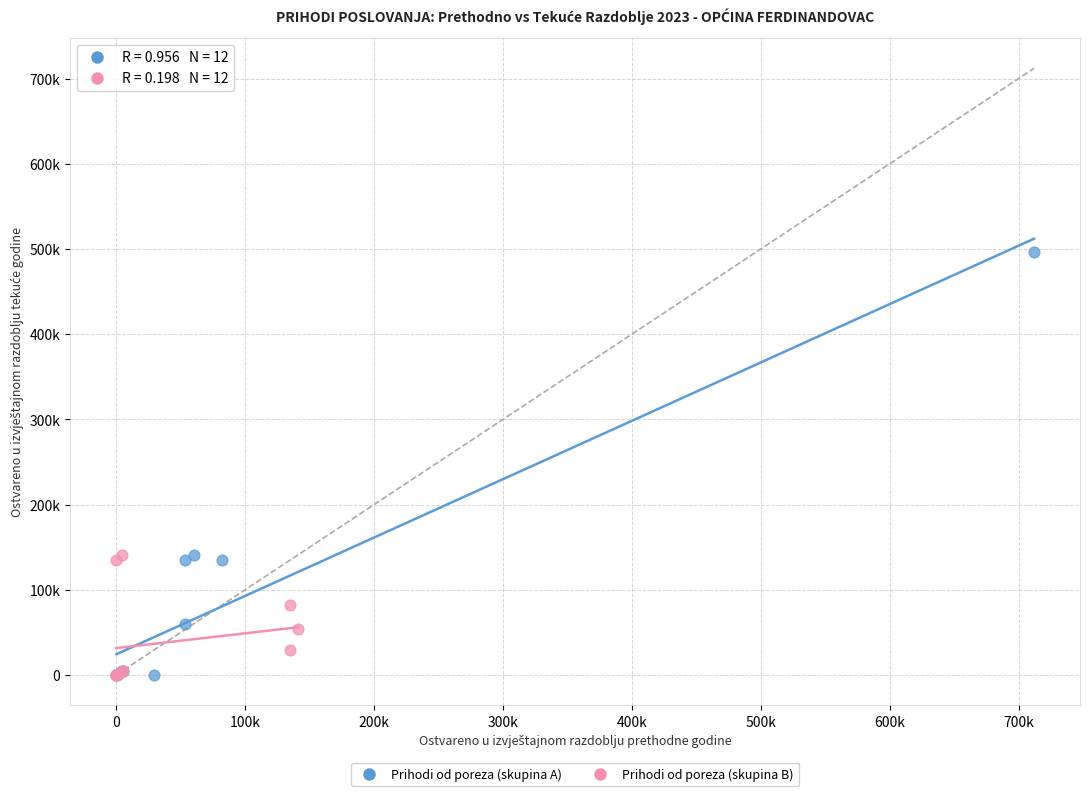

What are all the series names shown in the legend?

Prihodi od poreza (skupina A), Prihodi od poreza (skupina B)